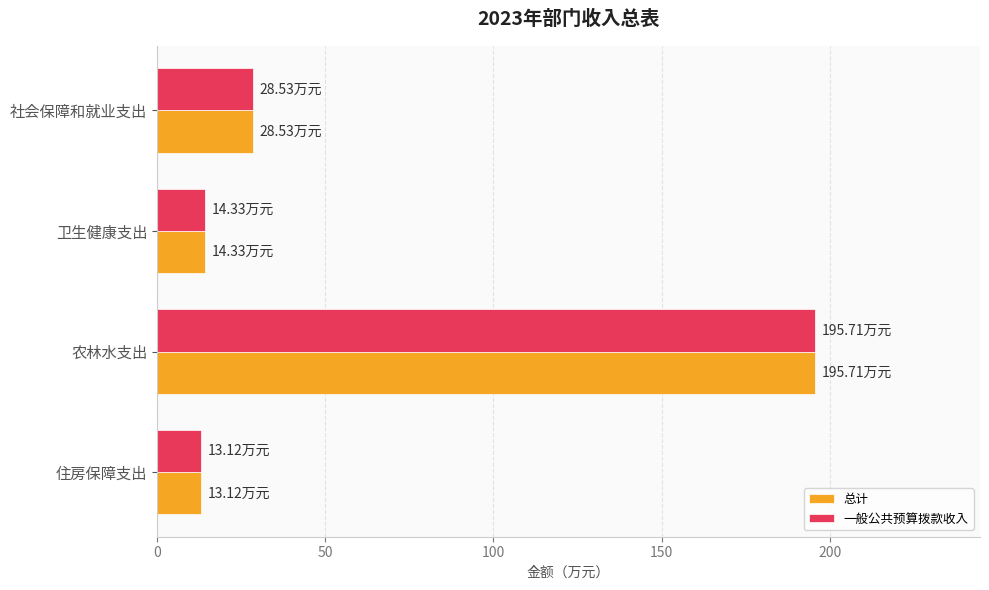

What are all the series names shown in the legend?

总计, 一般公共预算拨款收入